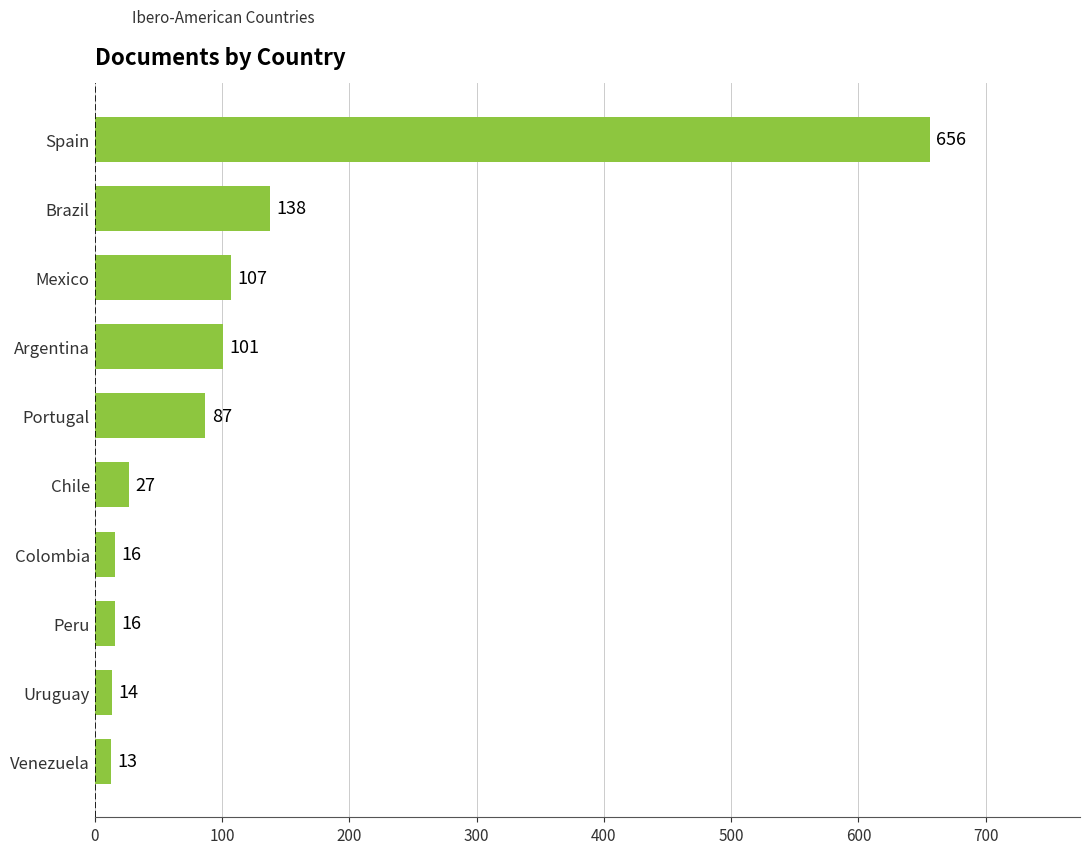

Where is the data nearest to the value 334?

Brazil